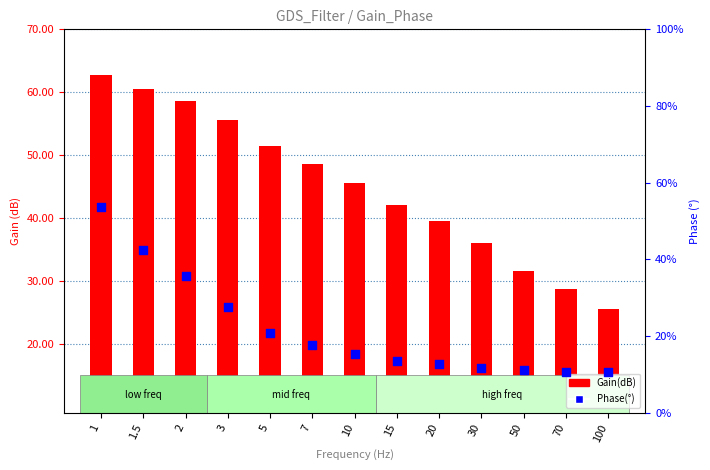

Which series reaches the minimum Y coordinate?

Phase(°)